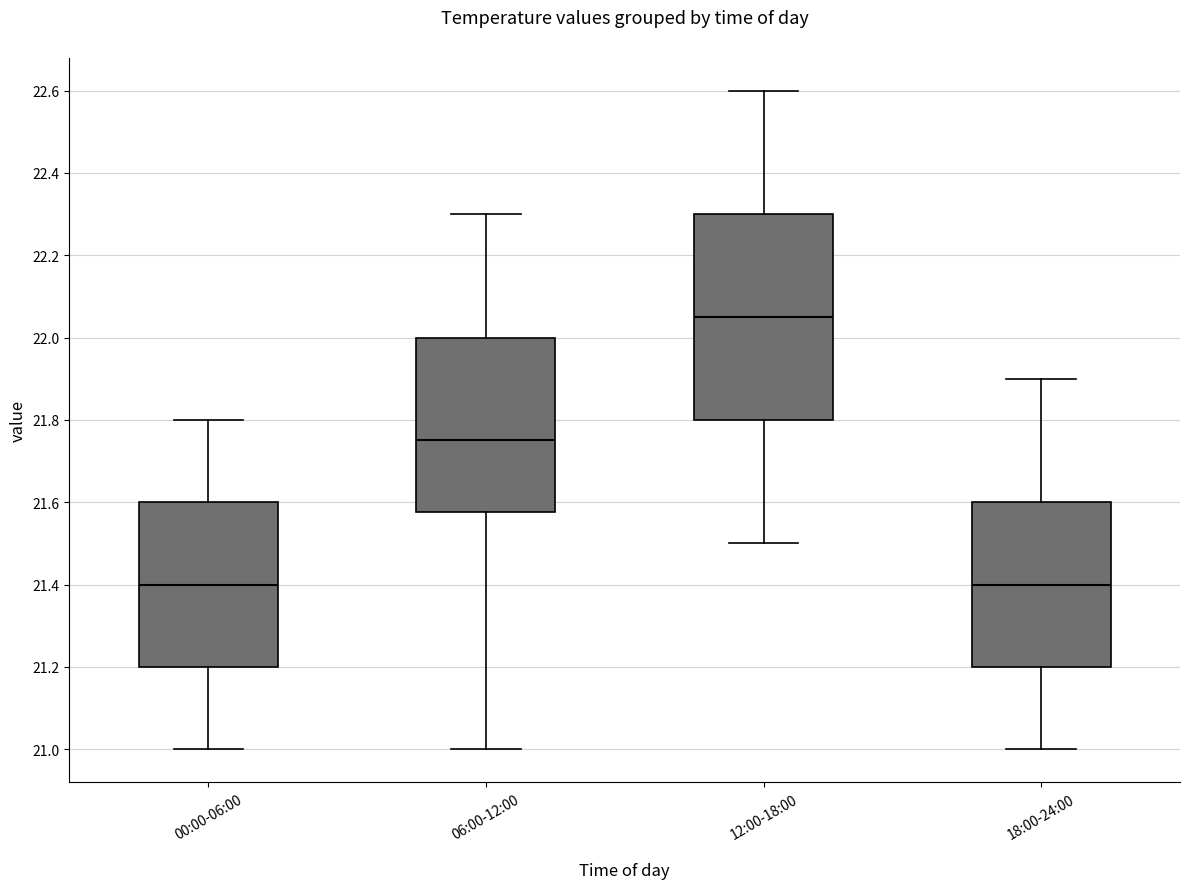

Where does the upper whisker of the box for 12:00-18:00 end on the y-axis? The values are not printed on the chart, so give them approximately, as read against the axis.

22.60